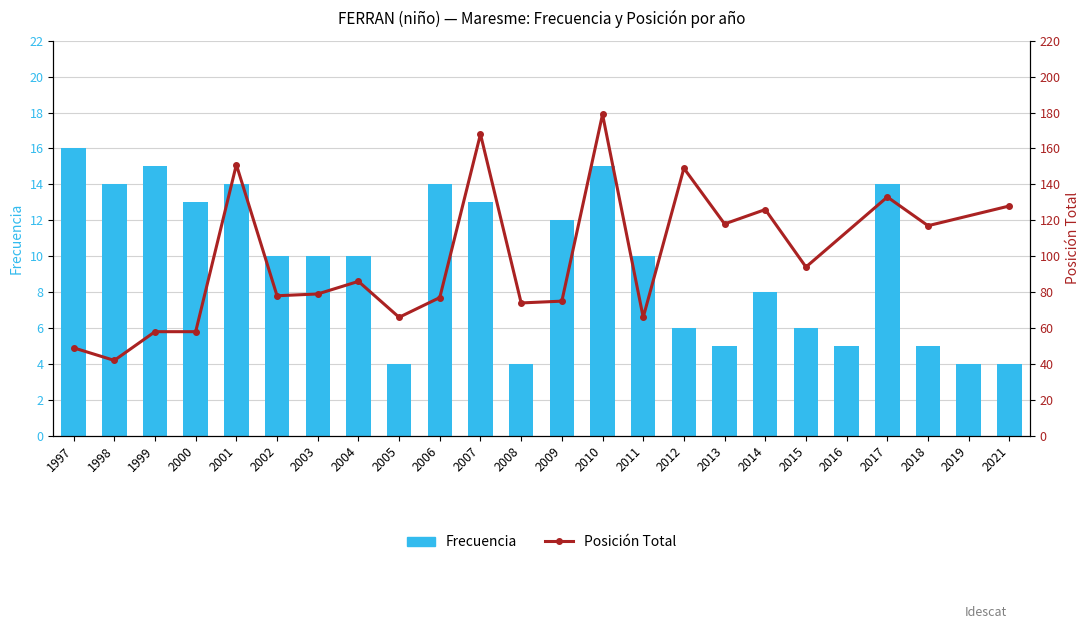

At which label does the data first exceed 10?

1997